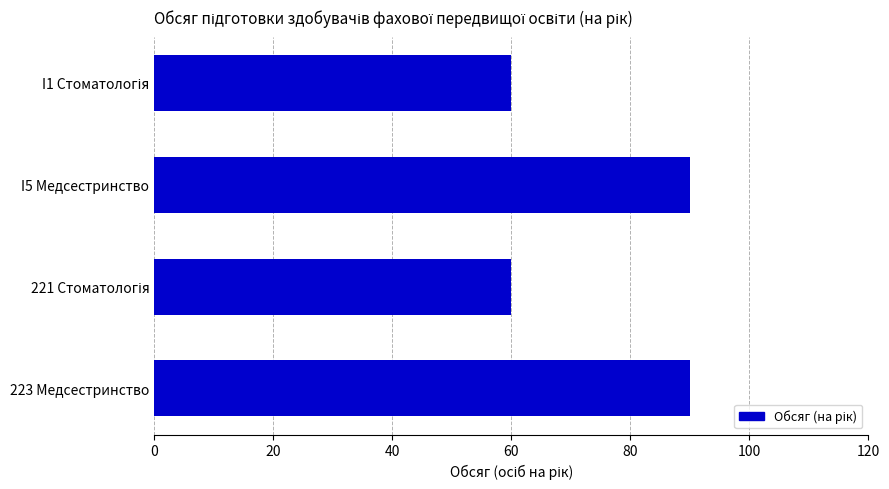

Is it true that the value at I5 Медсестринство is 90?

True